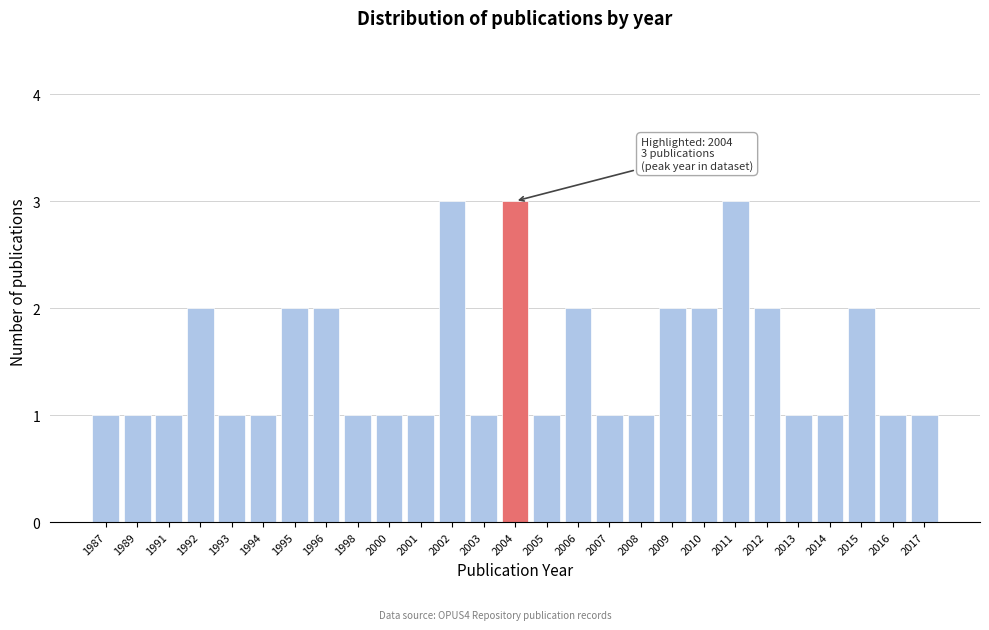

Reading right to left, list all the values displayed in this chart.

1	1	2	1	1	2	3	2	2	1	1	2	1	3	1	3	1	1	1	2	2	1	1	2	1	1	1